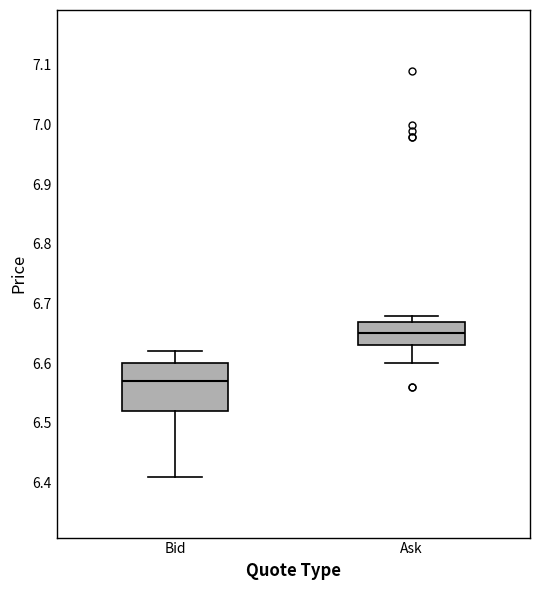

Which box is the tallest, from its lower edge to its upper edge?

Bid